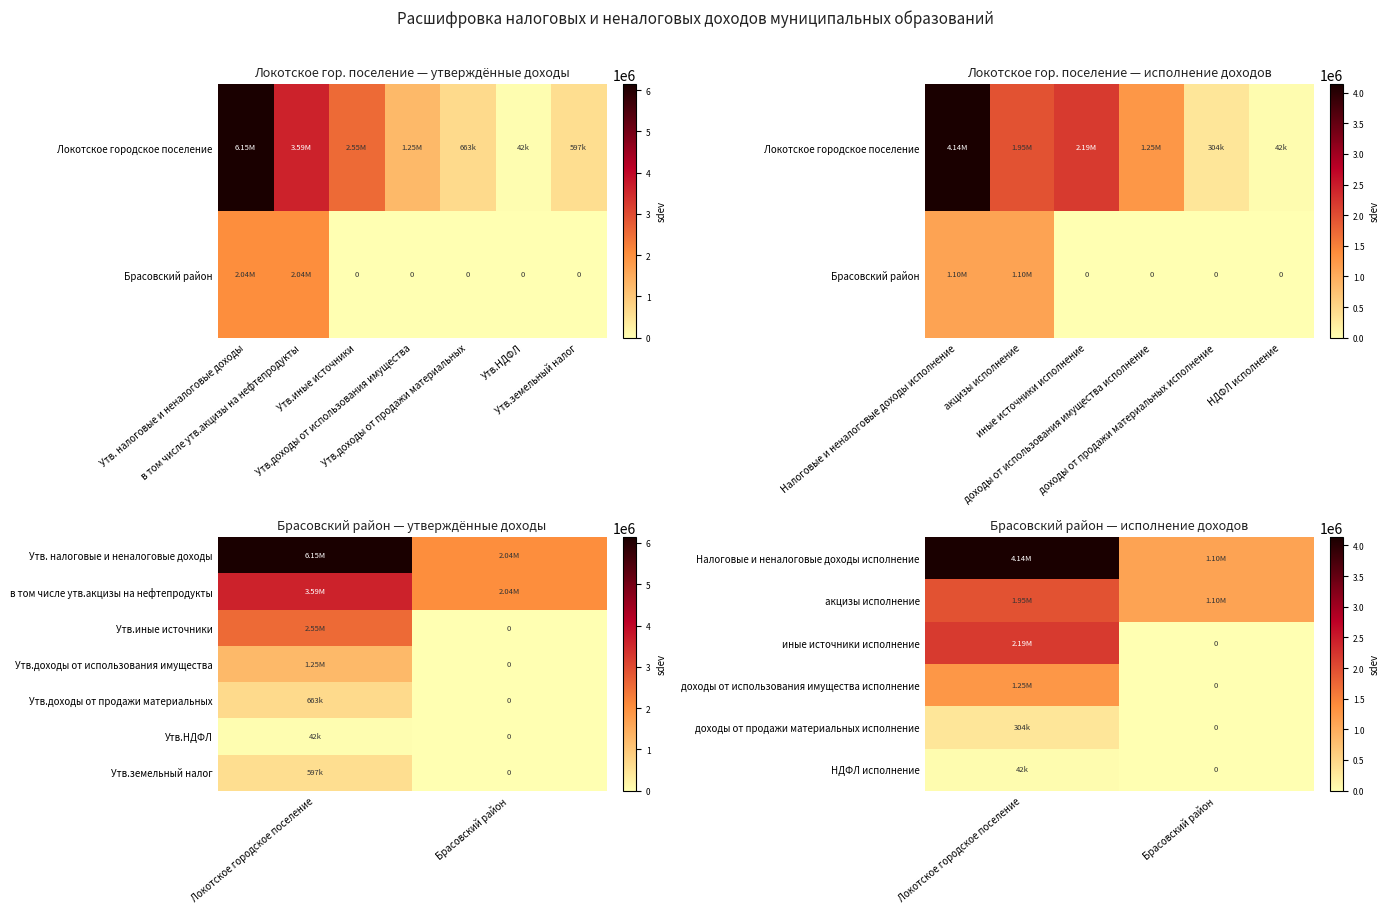

How many data points in доходы от продажи материальных исполнение are above 303585?

1